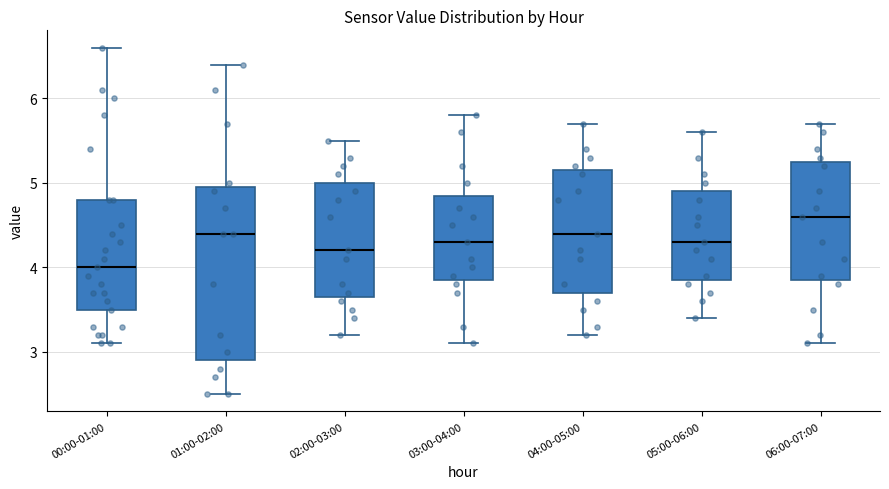

Reading left to right, transcribe this box plot: for each box, give where its median line is, the range the box spans, and where its two whiskers end, as read against the y-axis. The values are not printed on the chart, so give them approximately, as read against the axis.

00:00-01:00: median 4.0, box 3.5 to 4.8, whiskers 3.1 to 6.6
01:00-02:00: median 4.4, box 2.9 to 5.0, whiskers 2.5 to 6.4
02:00-03:00: median 4.2, box 3.7 to 5.0, whiskers 3.2 to 5.5
03:00-04:00: median 4.3, box 3.9 to 4.9, whiskers 3.1 to 5.8
04:00-05:00: median 4.4, box 3.7 to 5.2, whiskers 3.2 to 5.7
05:00-06:00: median 4.3, box 3.9 to 4.9, whiskers 3.4 to 5.6
06:00-07:00: median 4.6, box 3.9 to 5.3, whiskers 3.1 to 5.7